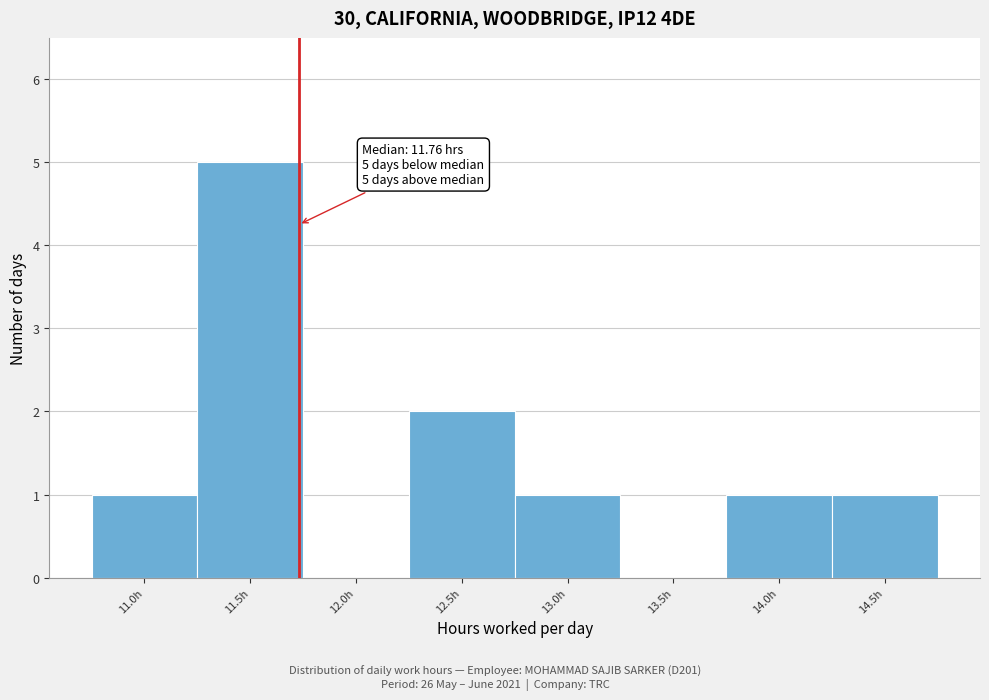

Over which range of the x-axis is the bar tallest?

11.28 to 11.78